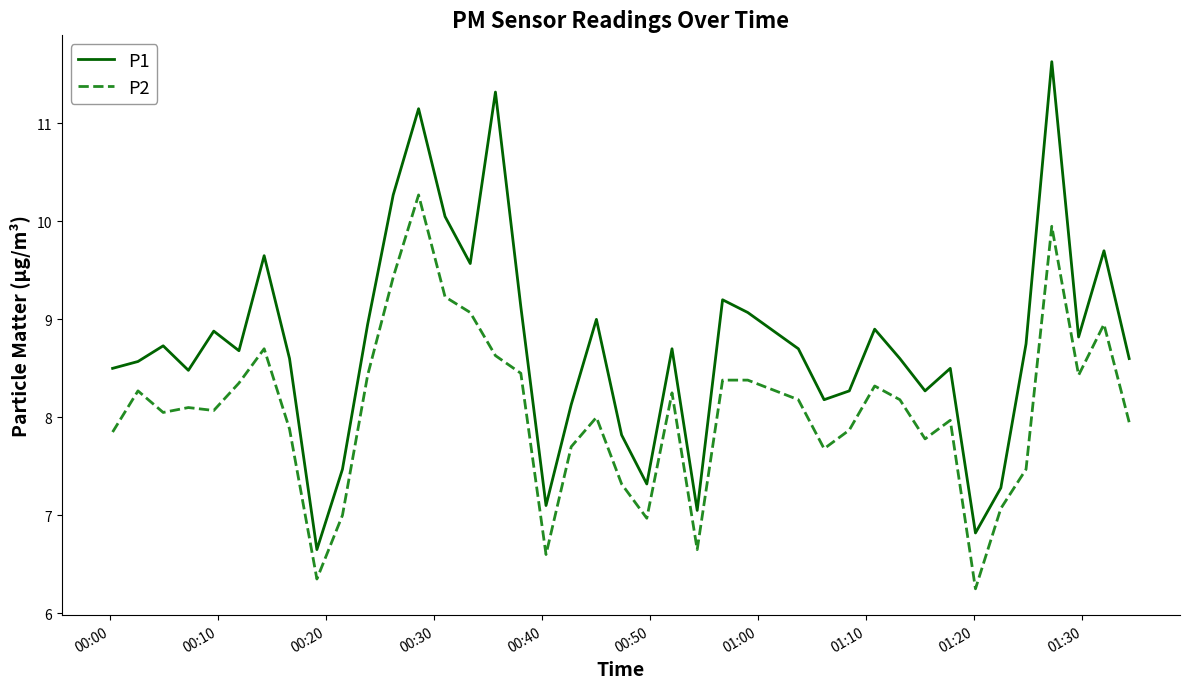

List the series in order of their peak value, lowest first.

P2, P1